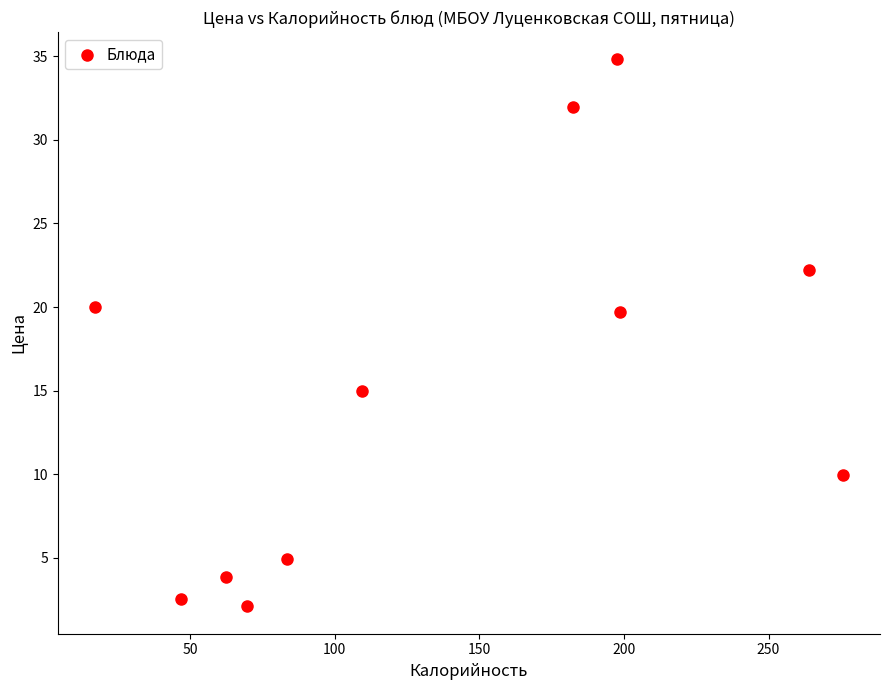

What is the average X value?

137.0